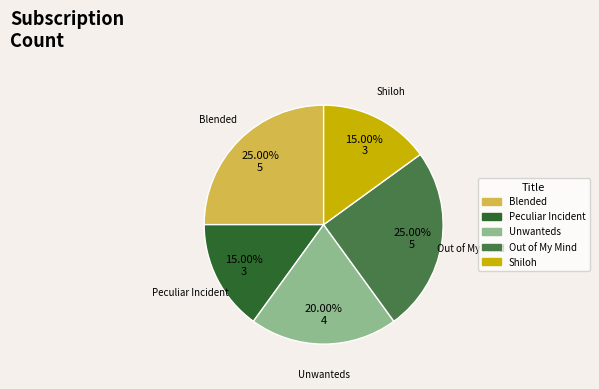

How many slices are in this pie chart?

5